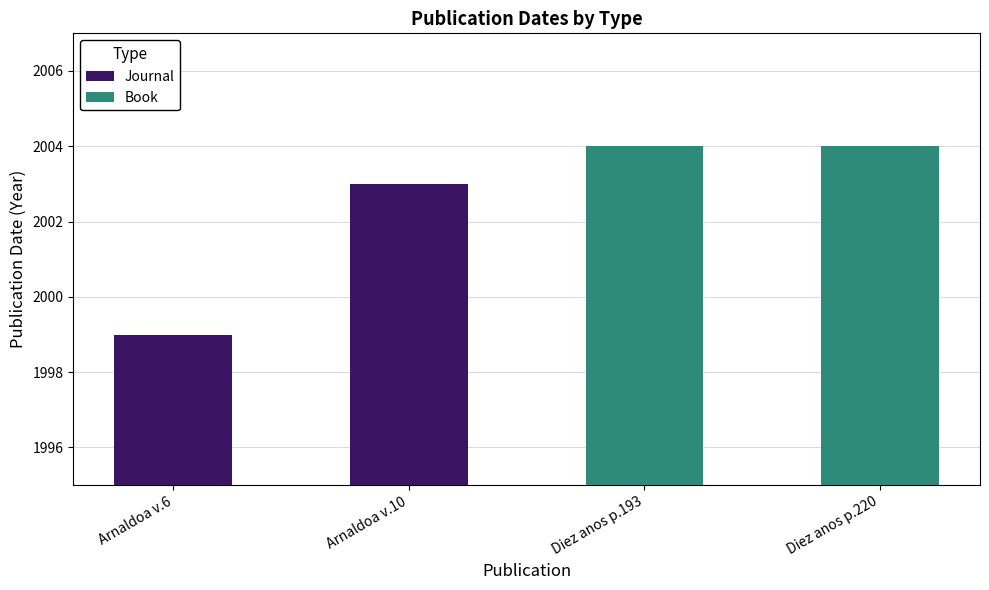

What is the average value of the Journal series?

2001